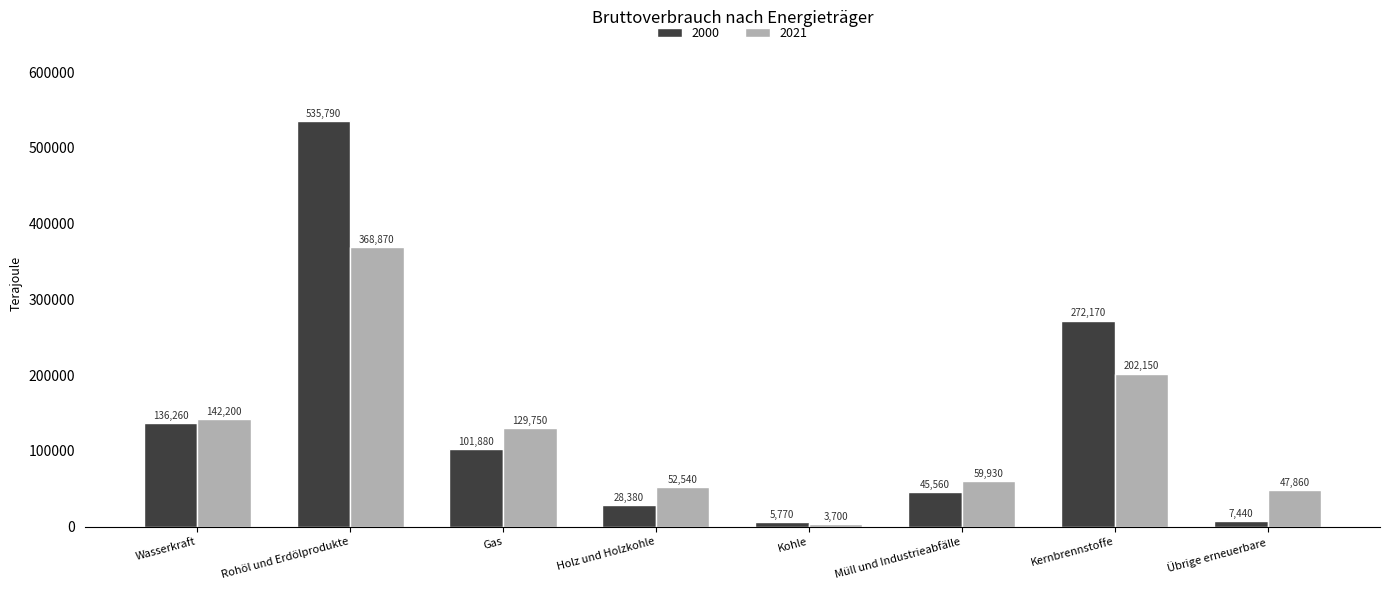

What are all the series names shown in the legend?

2000, 2021